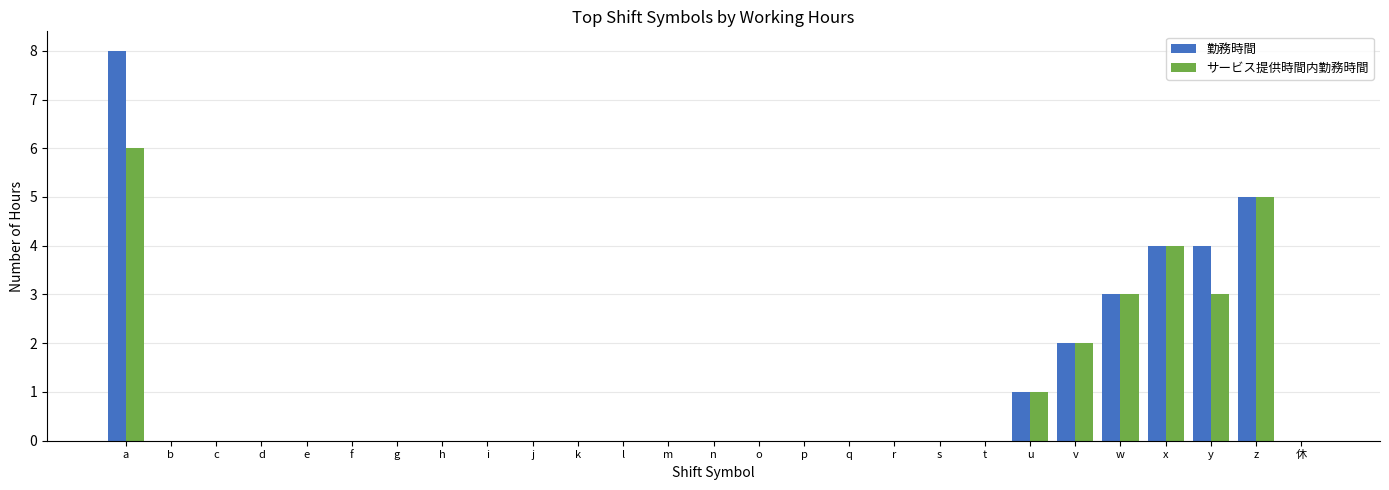

True or false: サービス提供時間内勤務時間 has a value of 0 at o.

True